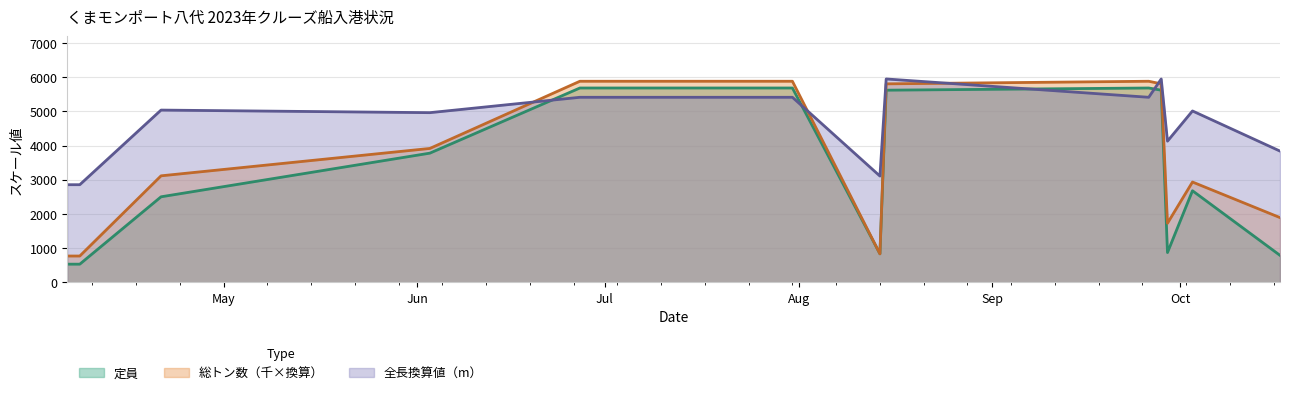

Which category has the highest value in the 全長（m） series?

2023-08-15